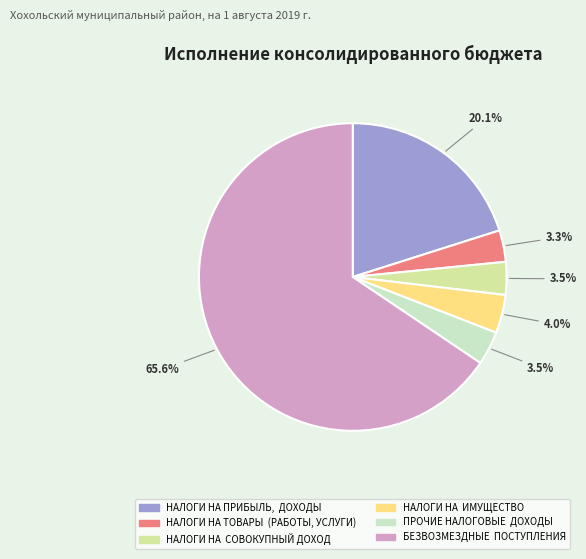

The НАЛОГИ НА ТОВАРЫ (РАБОТЫ, УСЛУГИ) slice represents 3% of the pie. True or false?

True